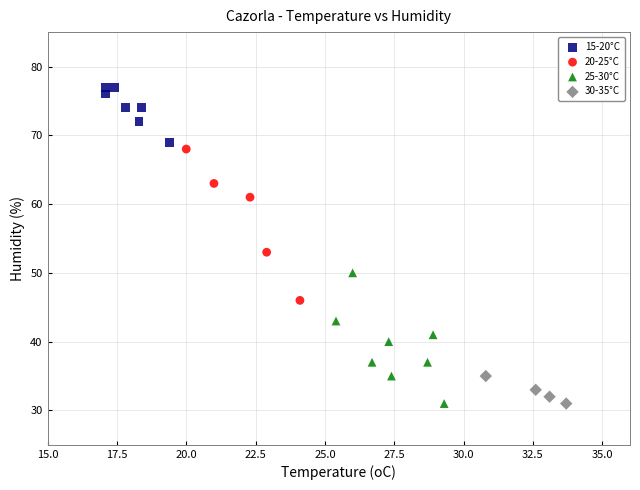

Which series contains the highest Y value?

15-20°C